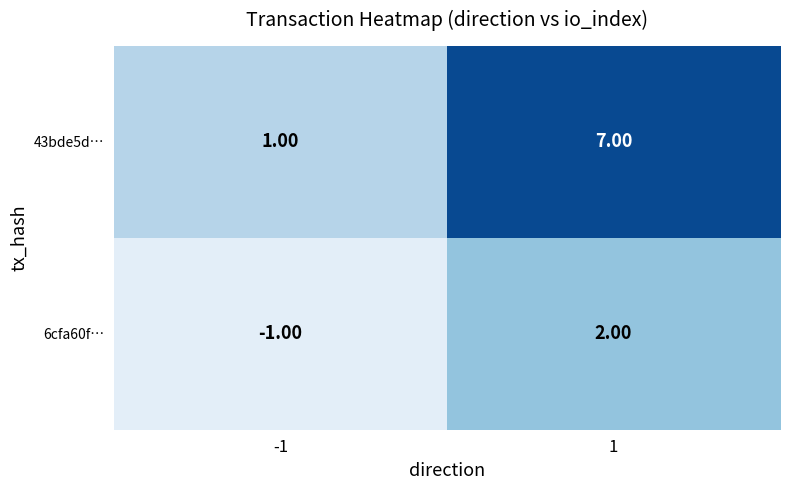

What is the difference between the maximum and minimum values in the 6cfa60f… series?

3